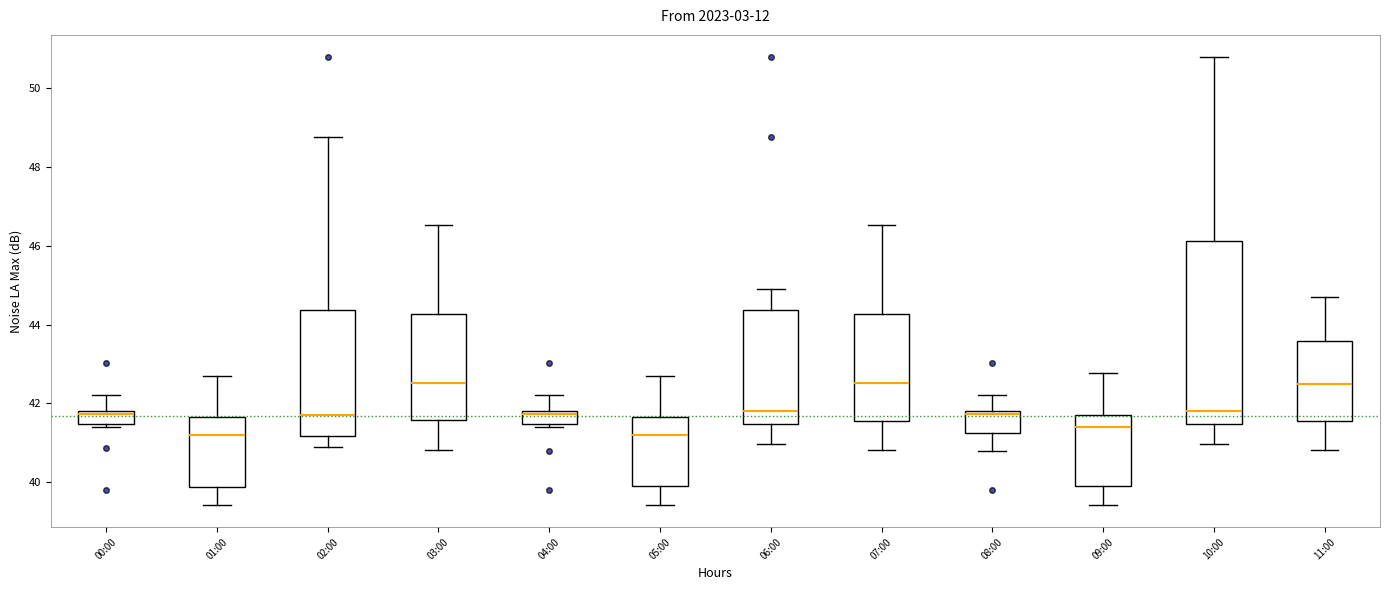

Comparing the boxes themselves (not the whiskers), which one is the tallest?

10:00